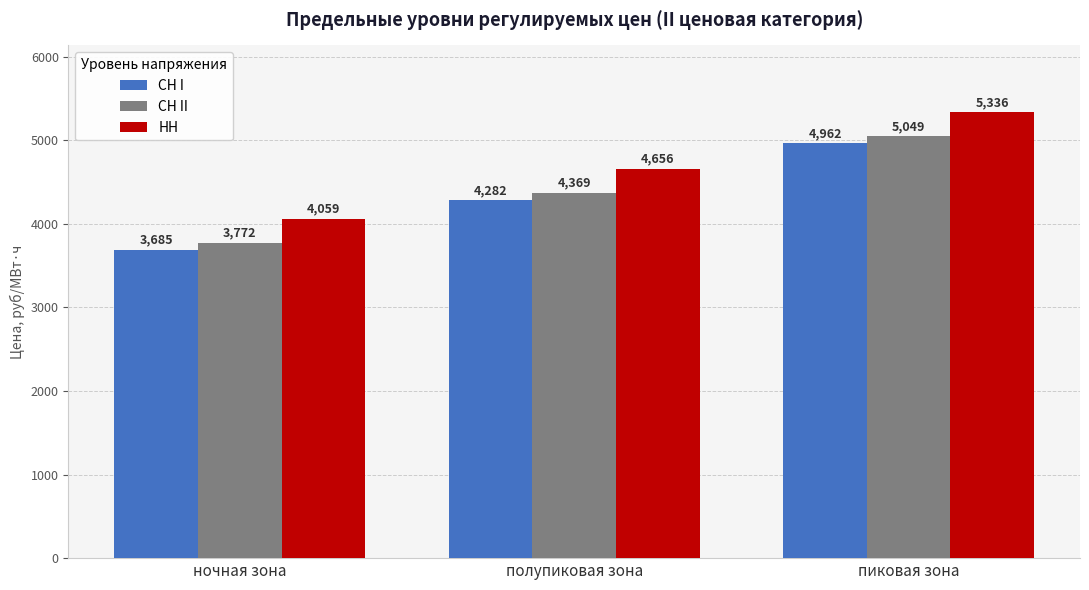

At which category is the sum across all series the highest?

пиковая зона